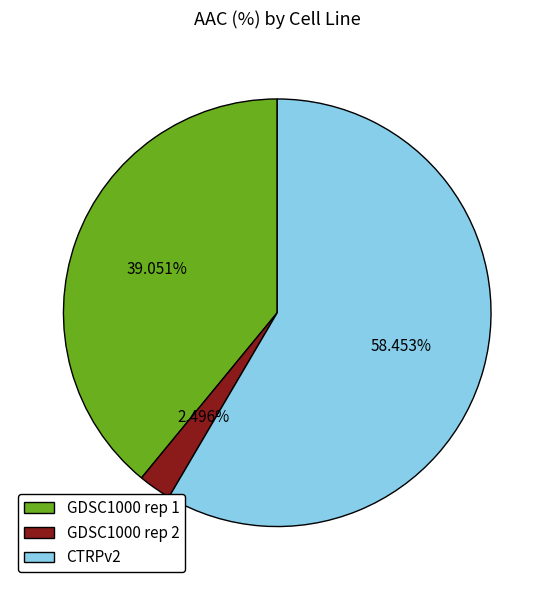

Which has a higher value, GDSC1000 rep 1 or GDSC1000 rep 2?

GDSC1000 rep 1